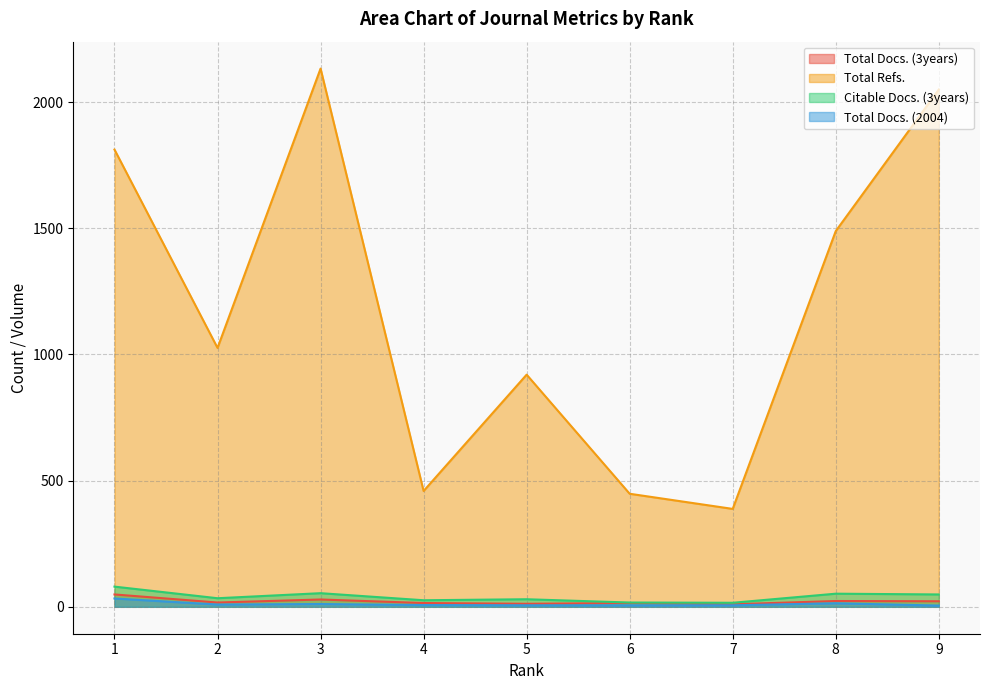

What is the difference between the maximum and minimum values in the Total Refs. series?

1745